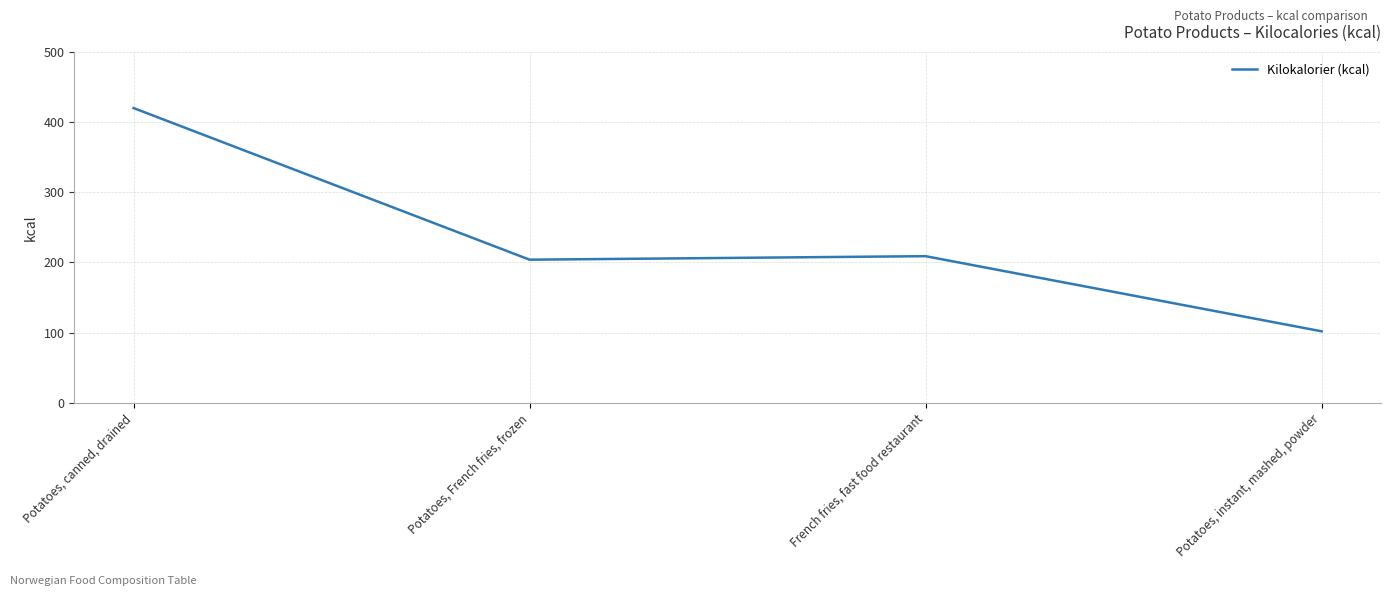

Reading left to right, extract all data points from this chart.

420	204	209	102